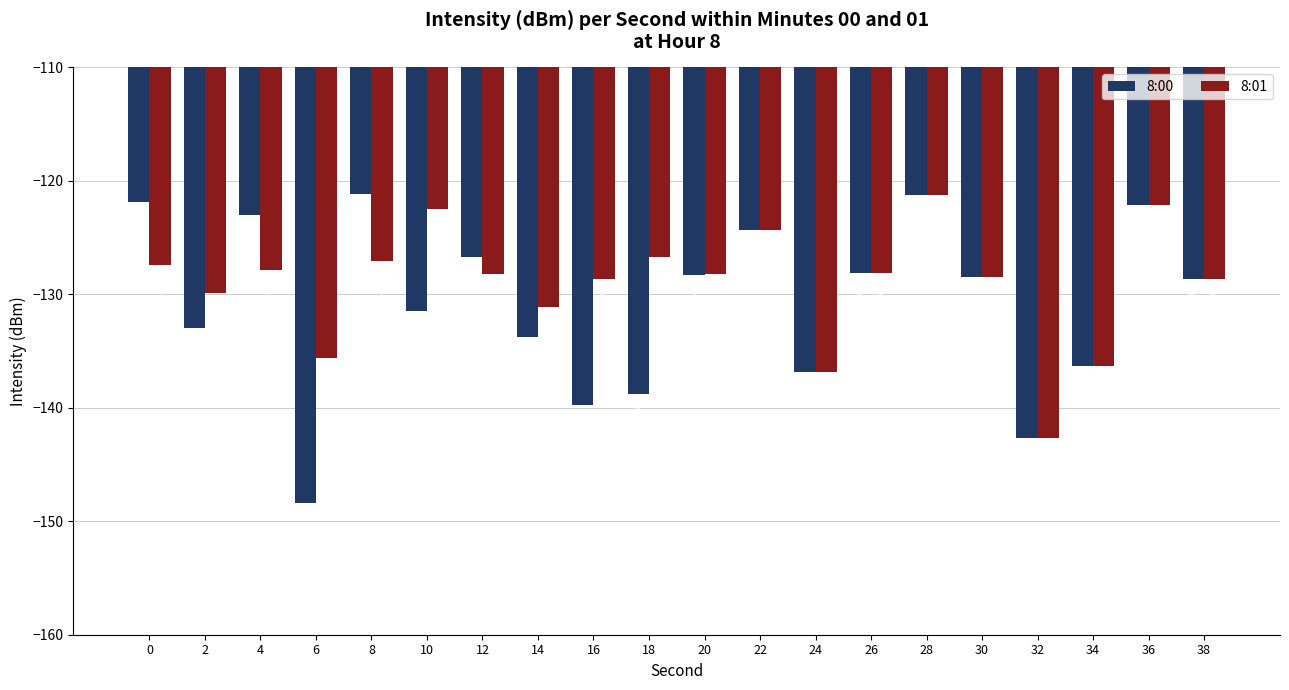

The 8:00 series shows -67.5 at 4. True or false?

False